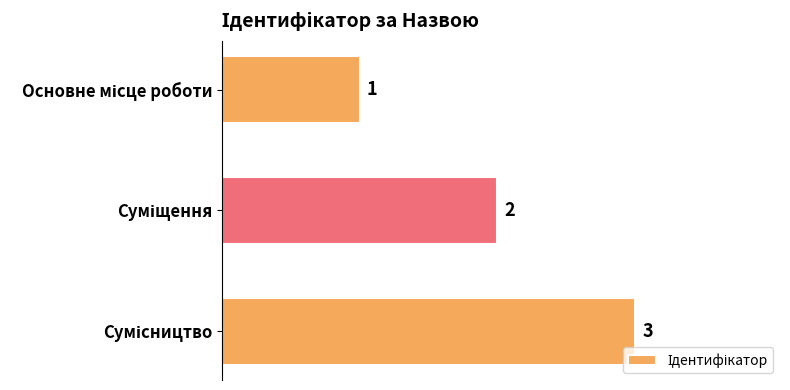

How many values are between 1 and 3?

3